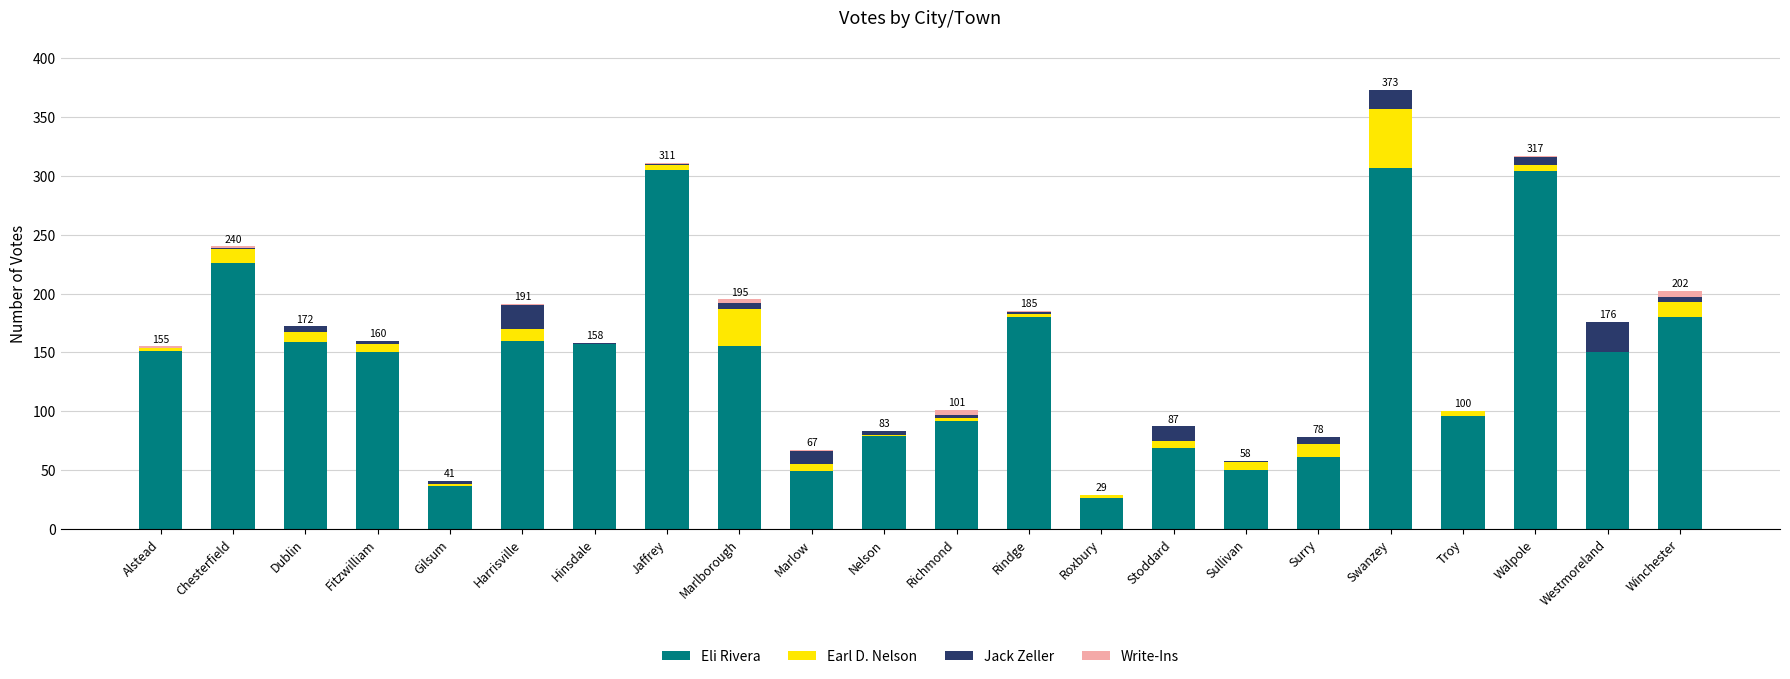

What is the sum of all Eli Rivera values?

3142